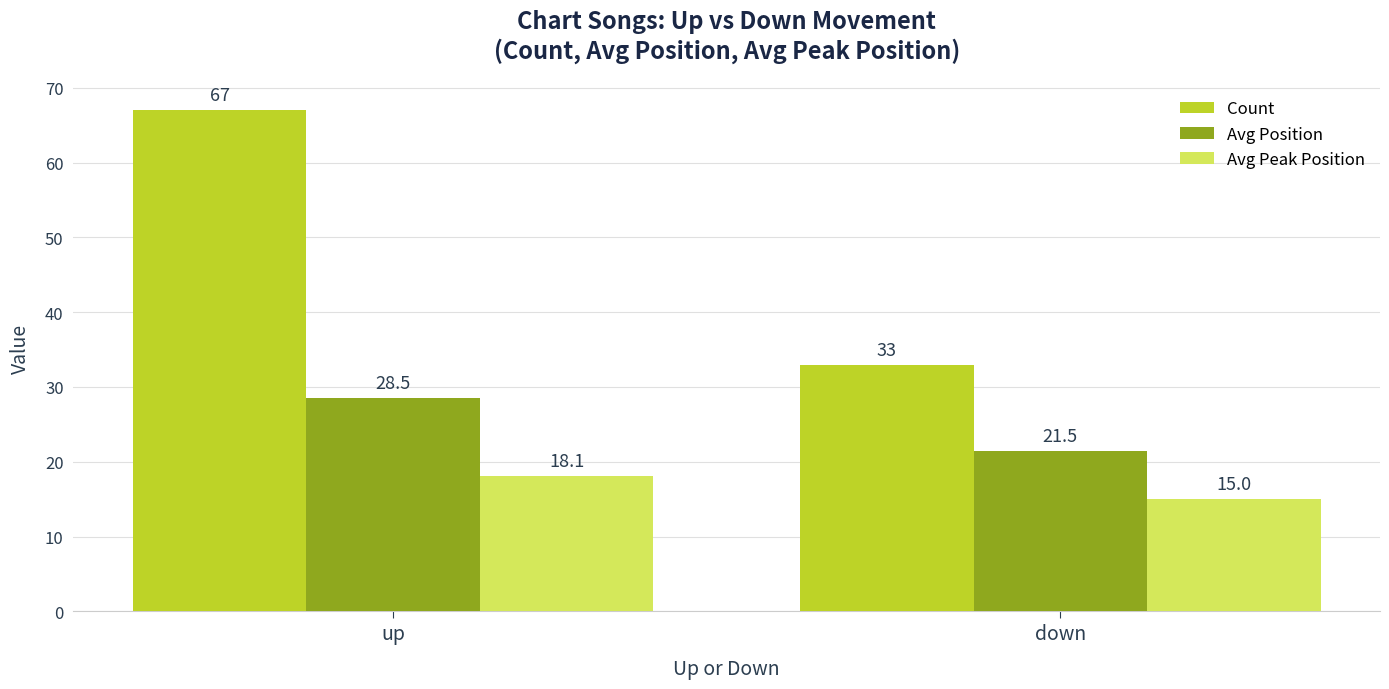

Rank the categories by Avg Peak Position value from highest to lowest.

up, down